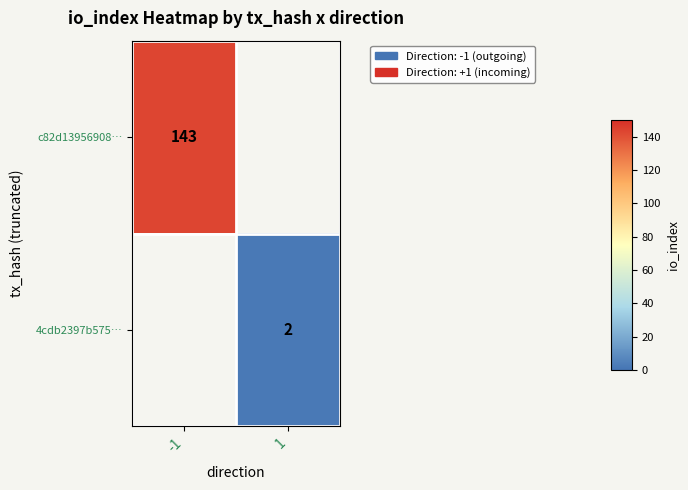

The value of c82d13956908… at -1 is 78. True or false?

False